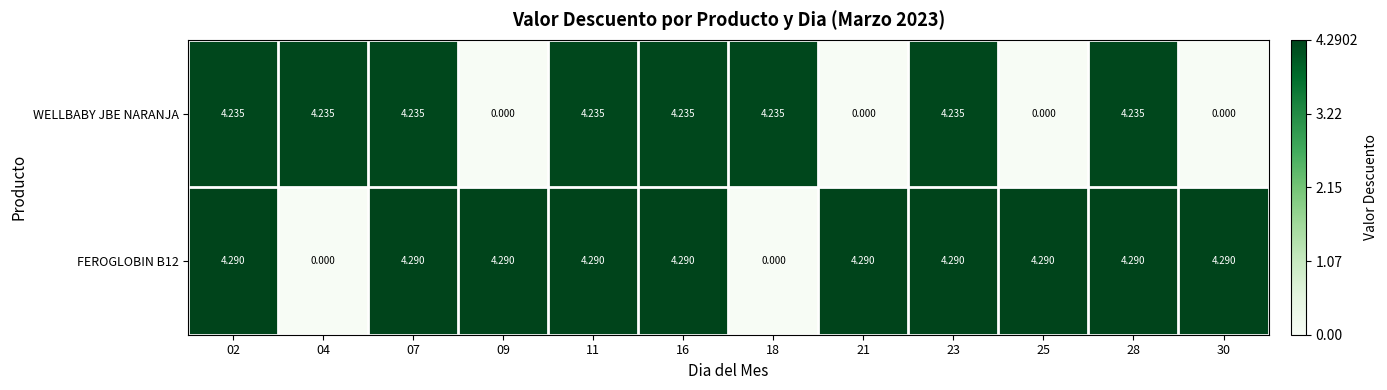

Between 11 and 21, which series saw the biggest shift?

WELLBABY JBE NARANJA